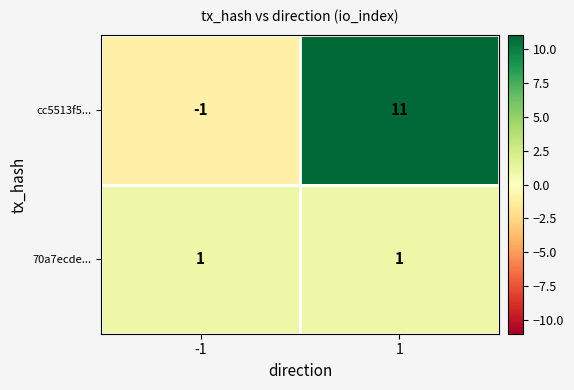

Count the number of data series in this chart.

2